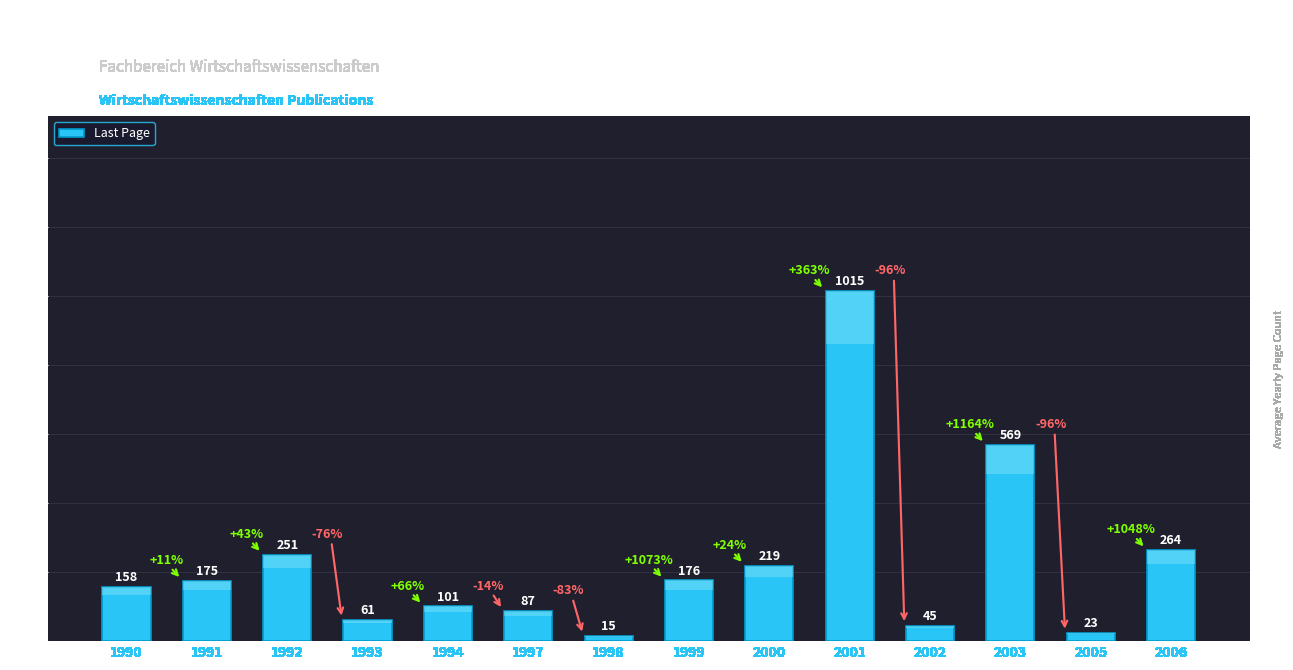

What is the difference between the maximum and second lowest values?

992